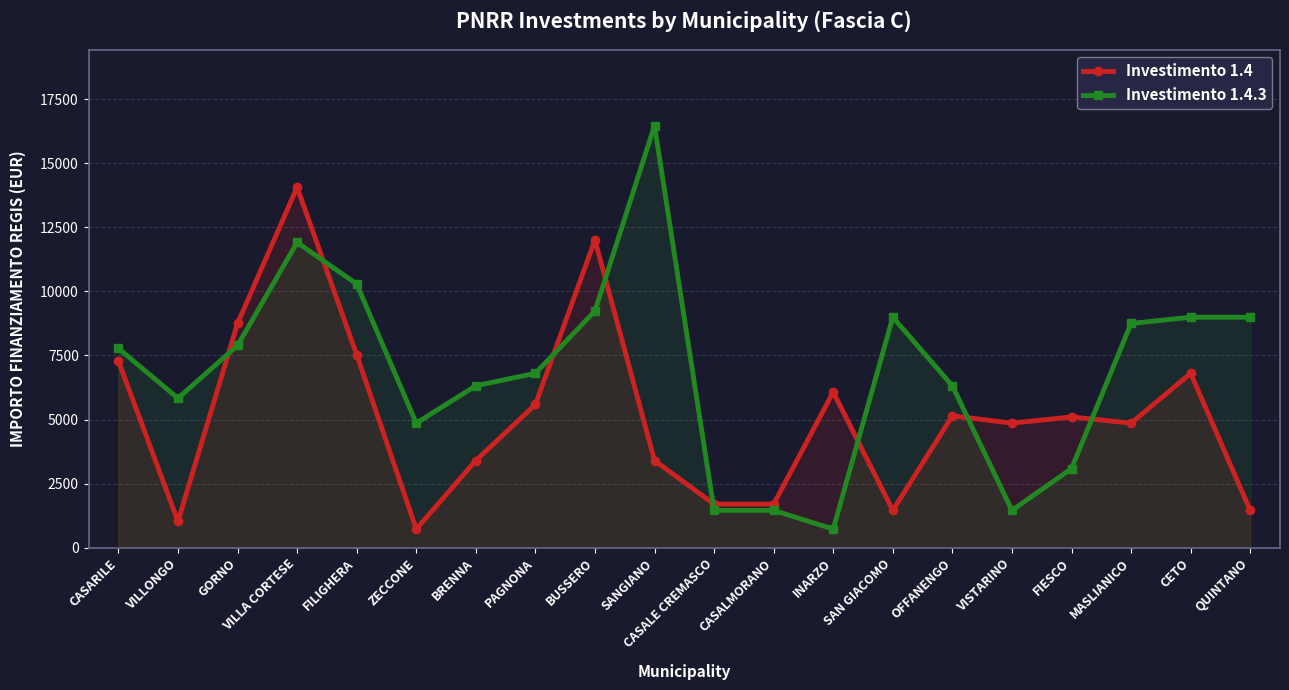

Which series has the largest total across all categories?

Investimento 1.4.3